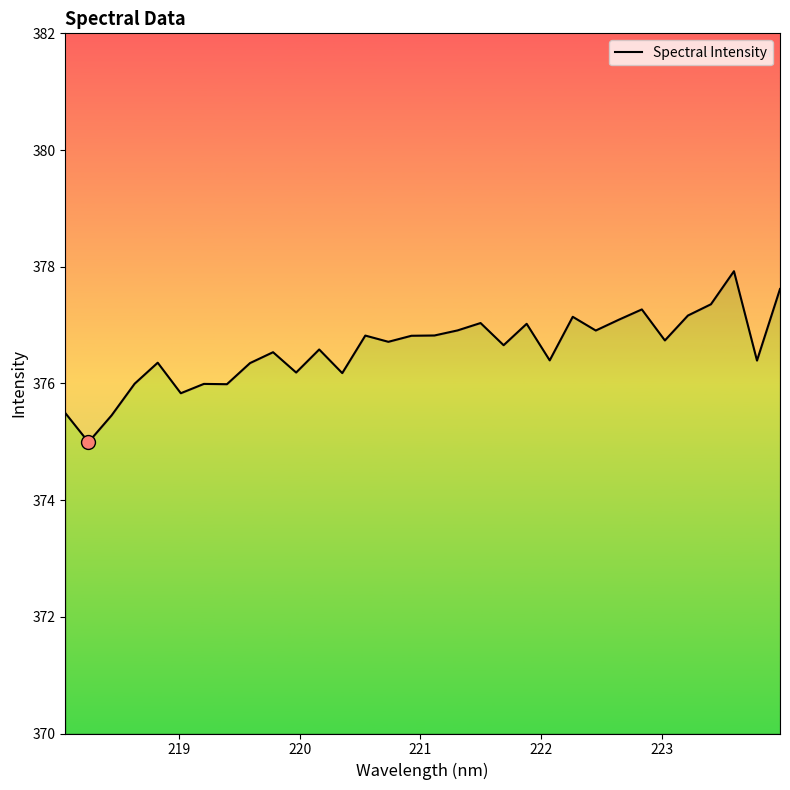

Does the chart have visible grid lines?

No